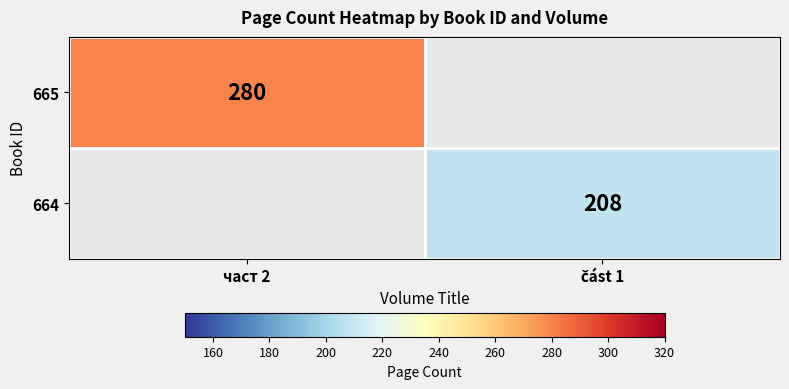

The value of 665 at част 2 is 280. True or false?

True